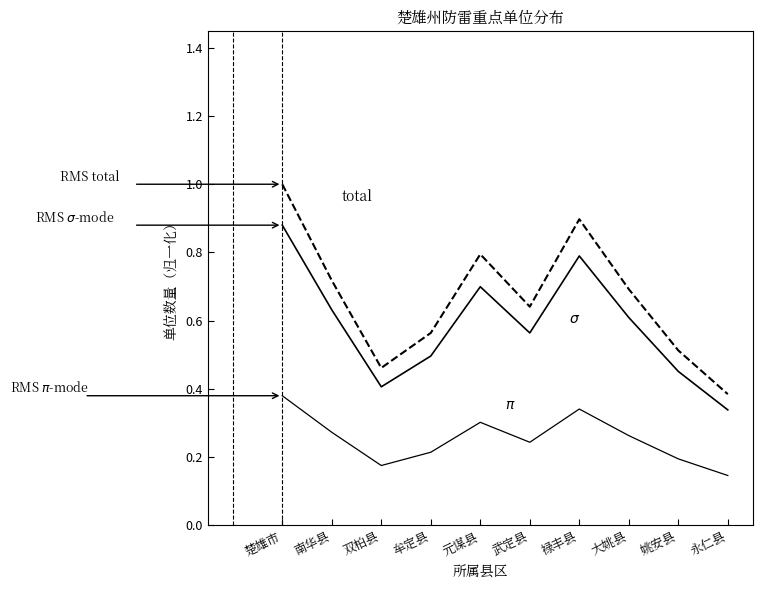

What is the difference between the highest and lowest values at 南华县?

0.4